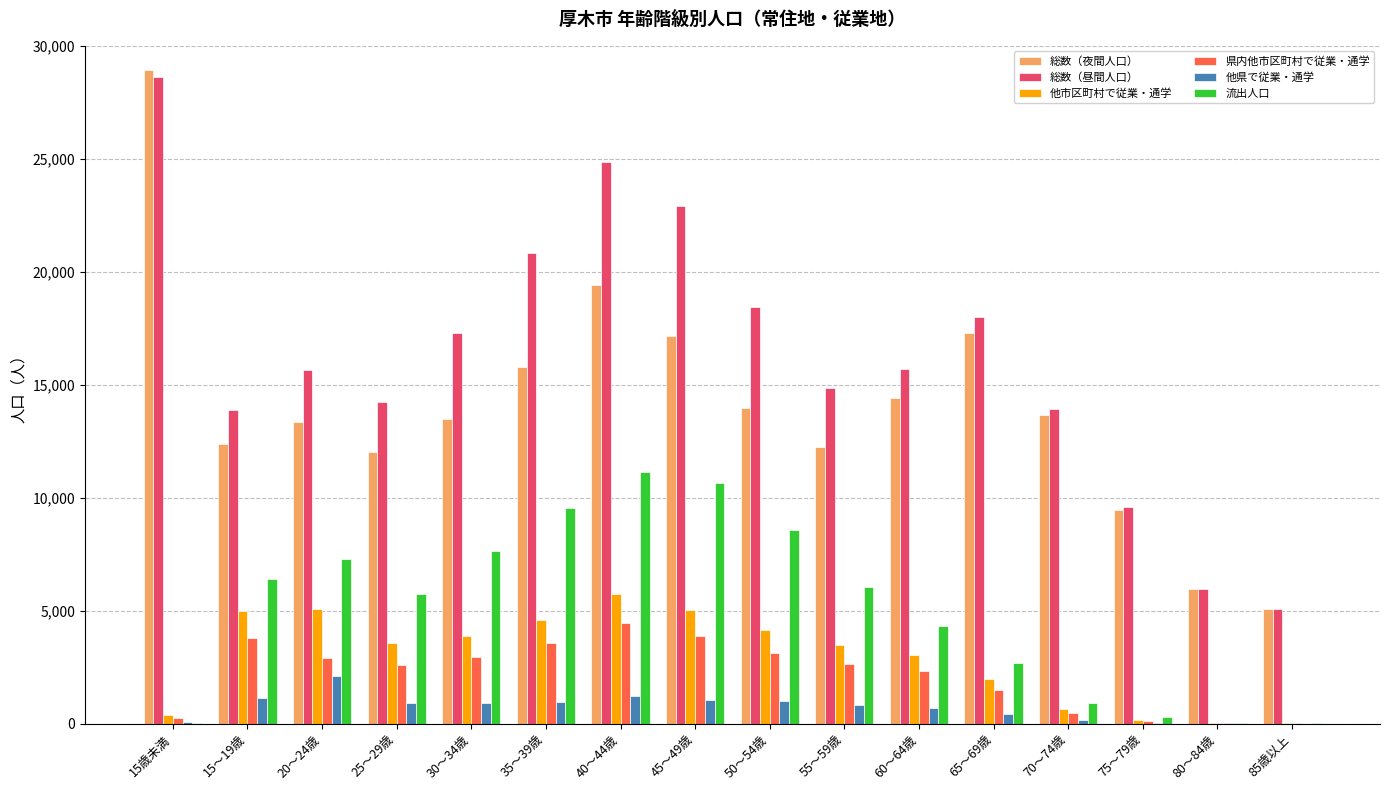

What is the sum of all 総数（夜間人口） values?

224587